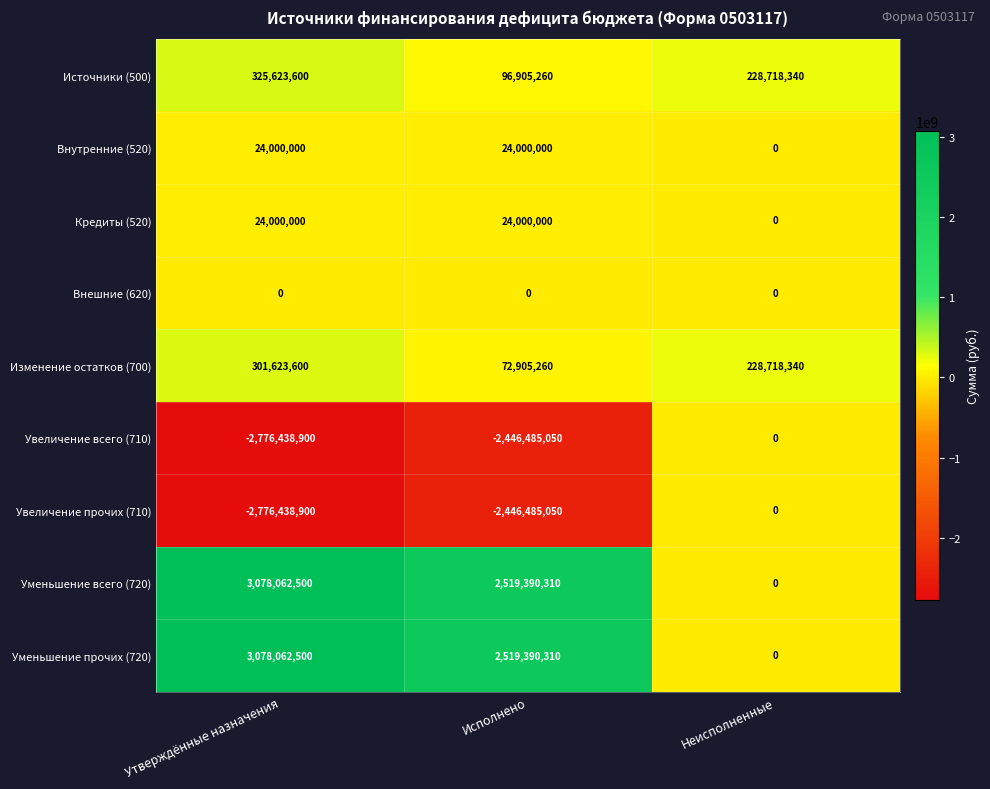

The Изменение остатков (700) series shows 33233142 at Исполнено. True or false?

False